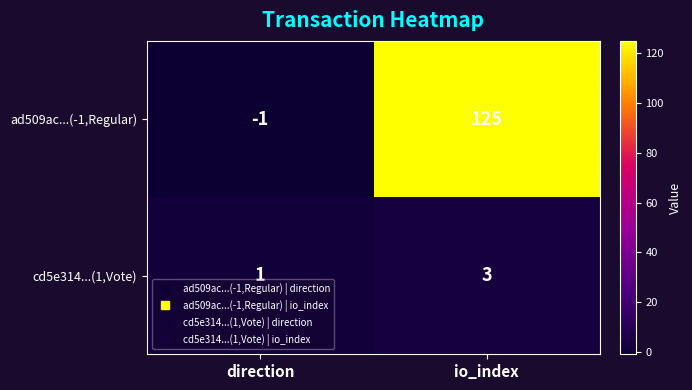

Rank the series at io_index from highest to lowest value.

ad509ac...(-1,Regular), cd5e314...(1,Vote)